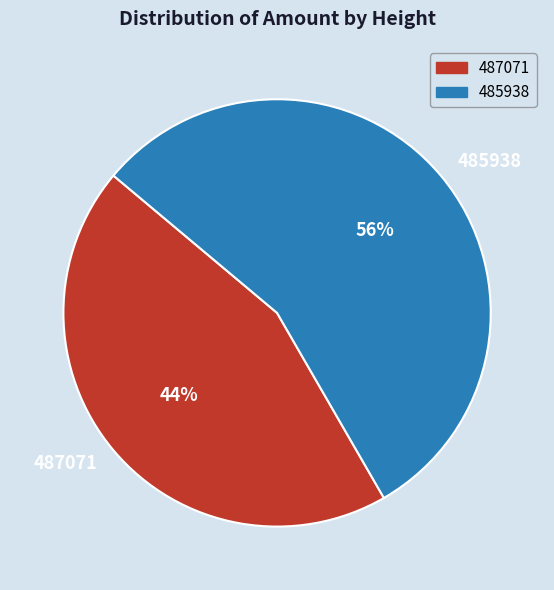

What percentage is the 487071 slice, to the nearest percent?

44%